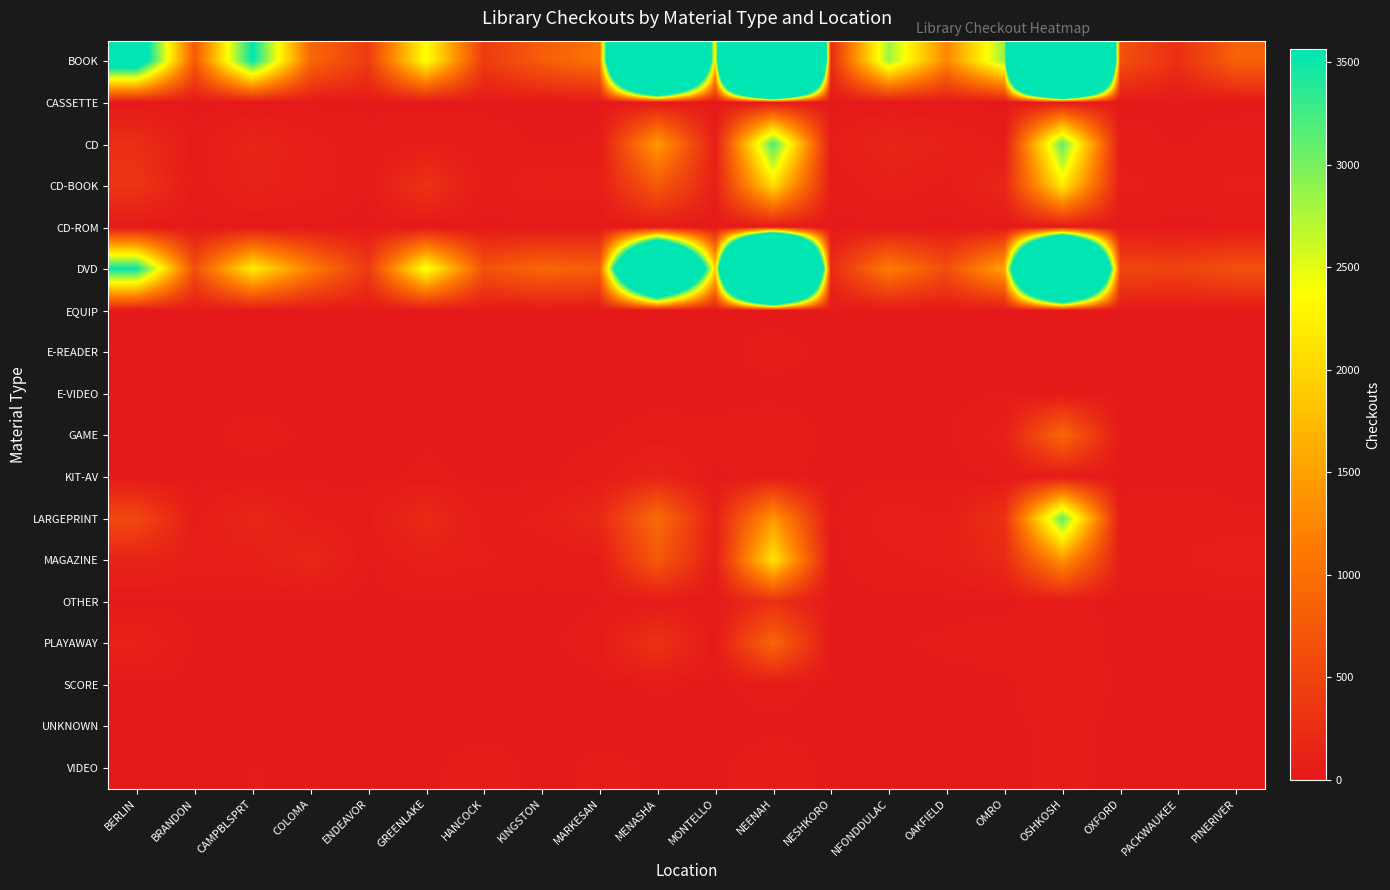

What is the total value across all series at CAMPBLSPRT?

6310